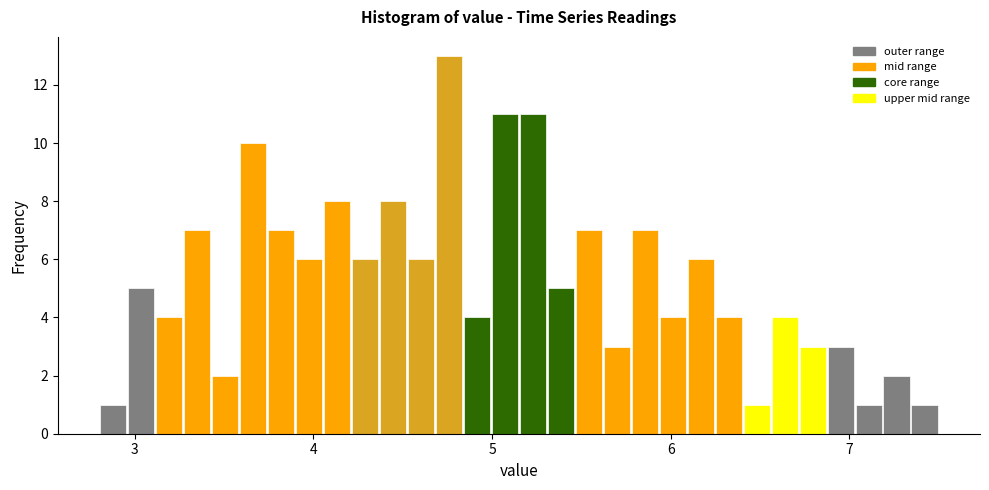

Around what value on the x-axis is the tallest bar? Give the approximate position of its centre, as read against the axis.

4.8